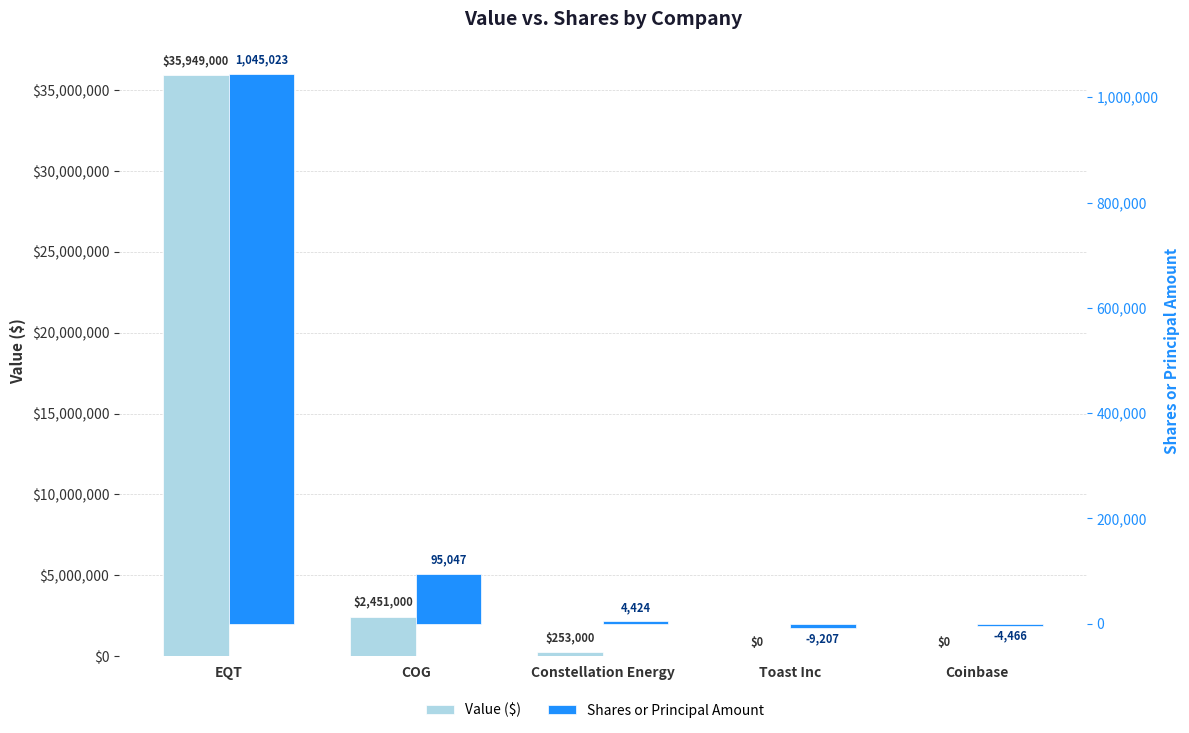

What are all the series names shown in the legend?

Value ($), Shares or Principal Amount